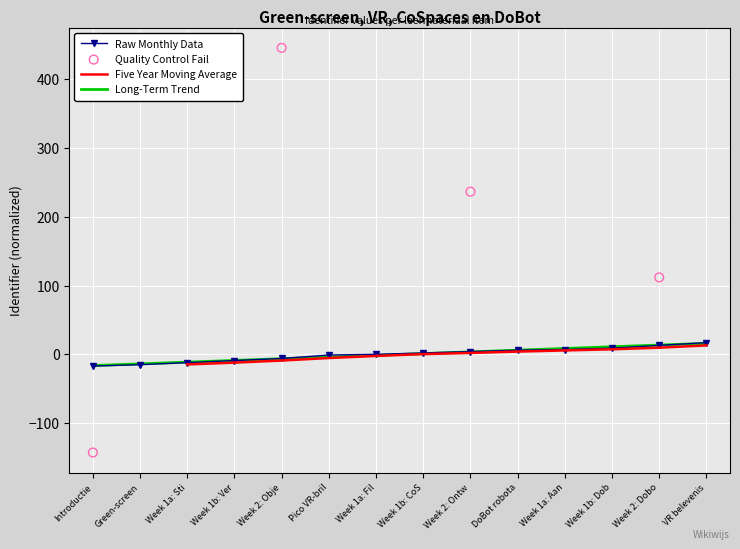

Read the Long-Term Trend value at Green-screen.

-13.6